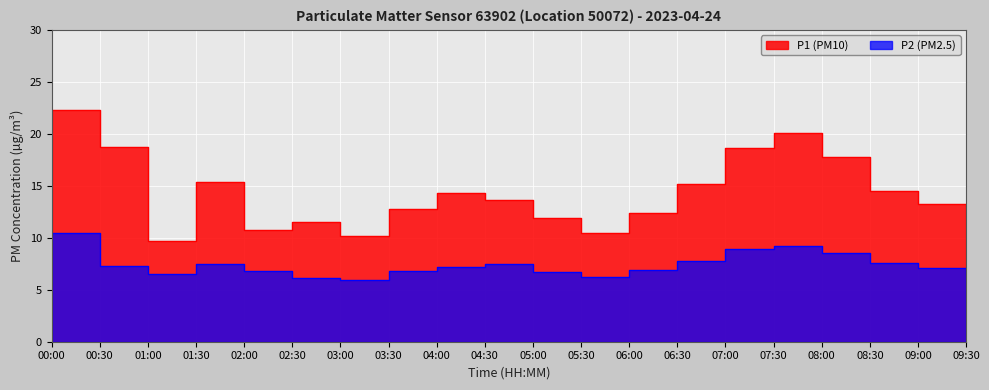

Is the value of P1 at 09:00 greater than the value of P2 at 00:00?

Yes